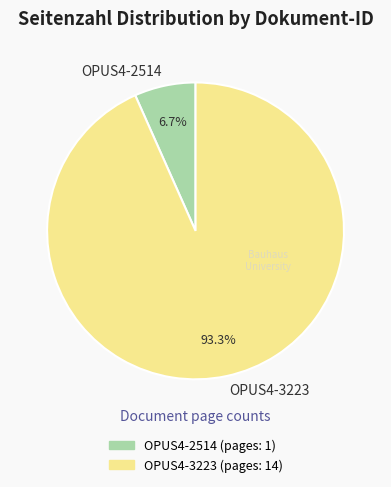

What percentage do OPUS4-2514 and OPUS4-3223 together represent?

100.0%